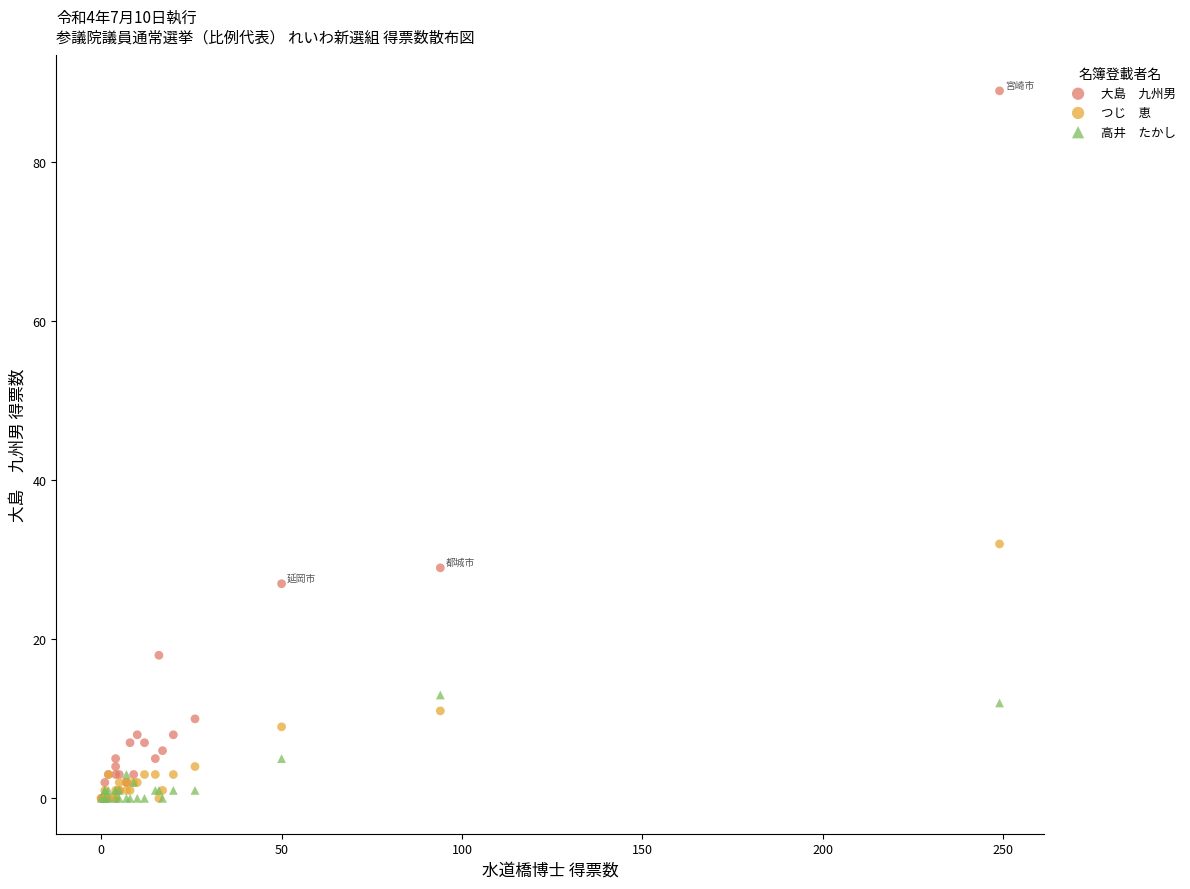

Across all series, what Y value is closest to 44?

32